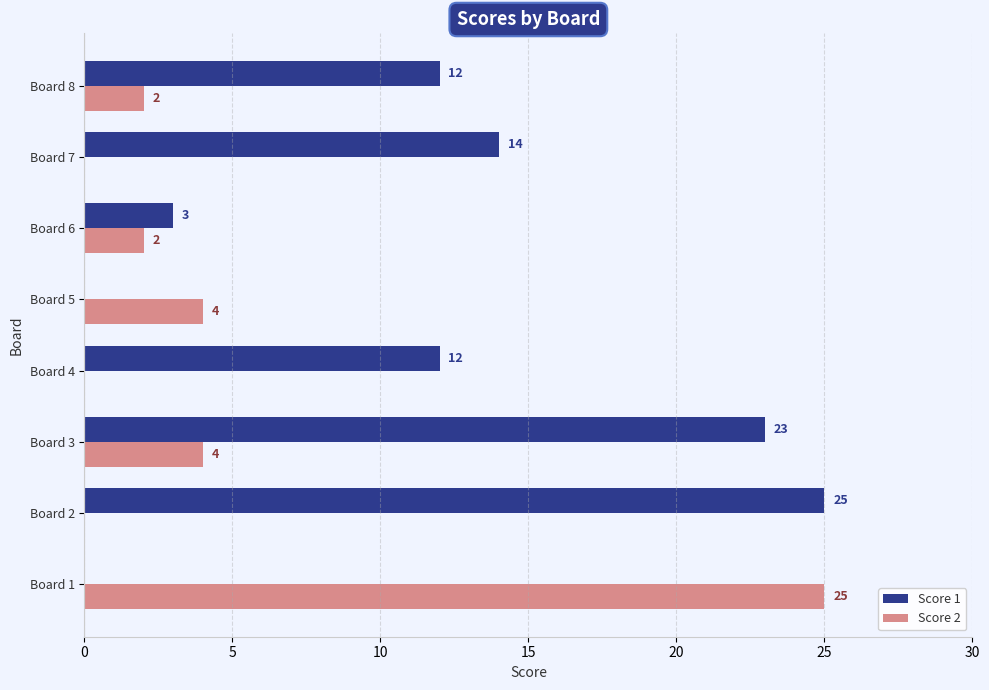

How many series are shown in this chart?

2